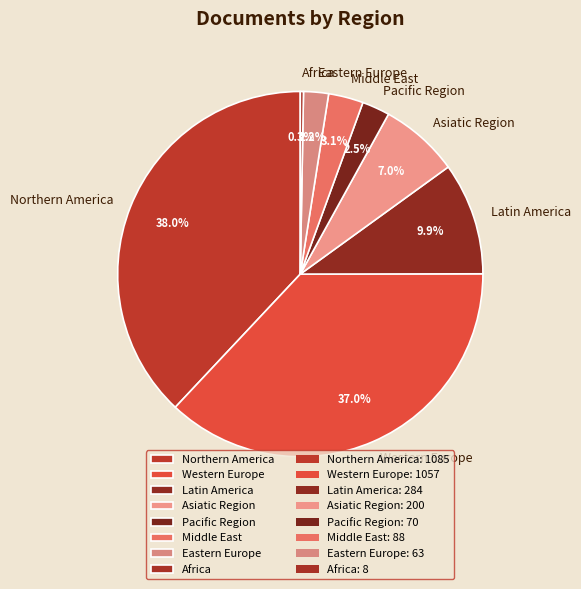

Combined, what portion of the pie is Latin America and Pacific Region?

12.4%